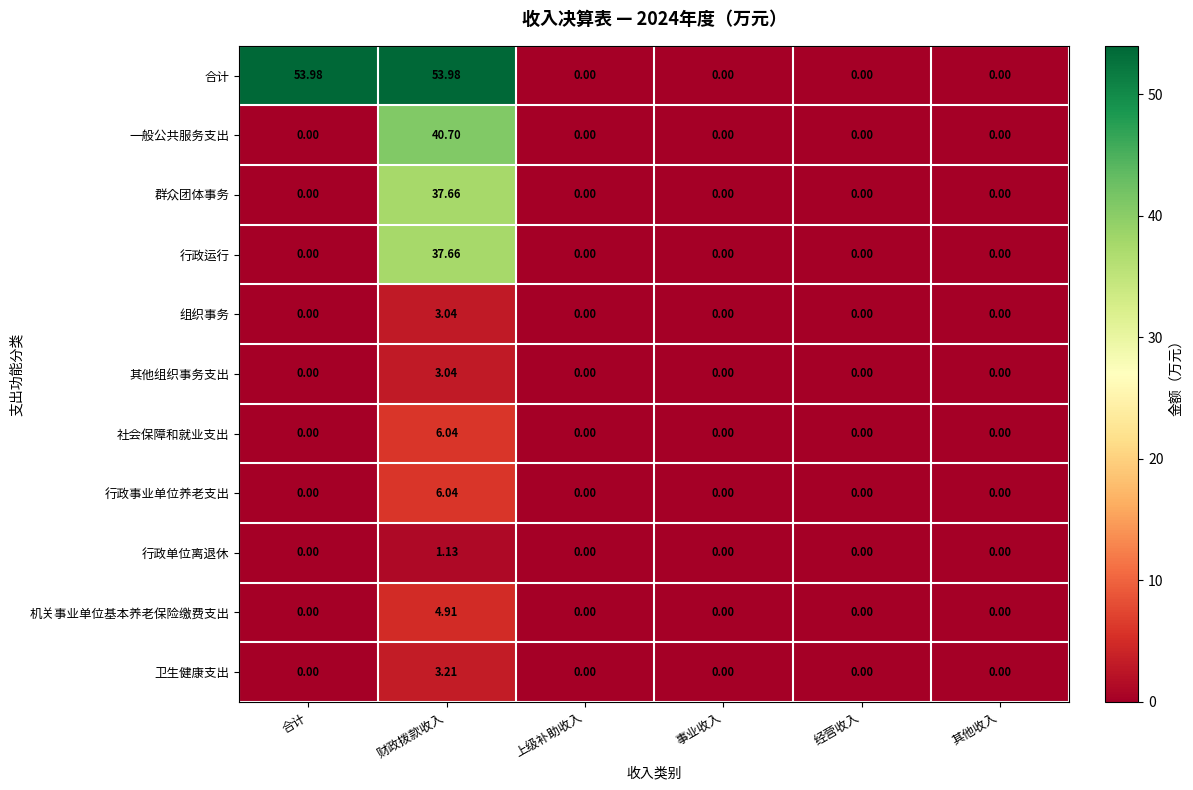

At which category is the sum across all series the highest?

财政拨款收入